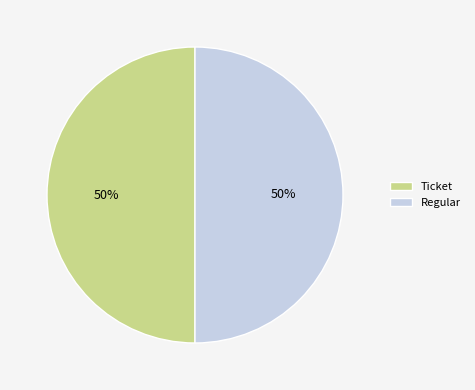

To the nearest percent, what portion does Ticket represent?

50%